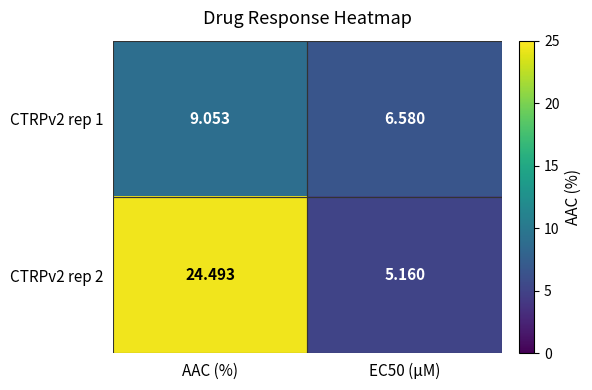

At which label does CTRPv2 rep 1 first exceed 9?

AAC (%)